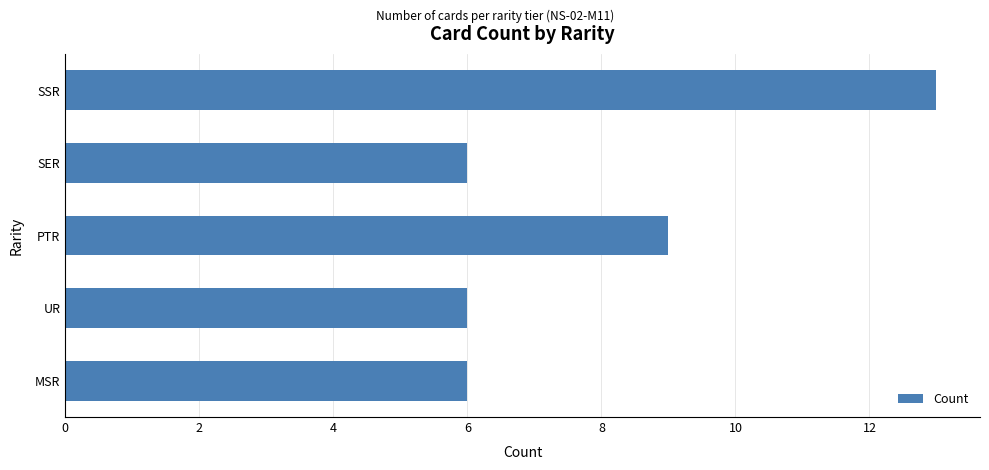

Reading bottom to top, list all the values displayed in this chart.

6	6	9	6	13